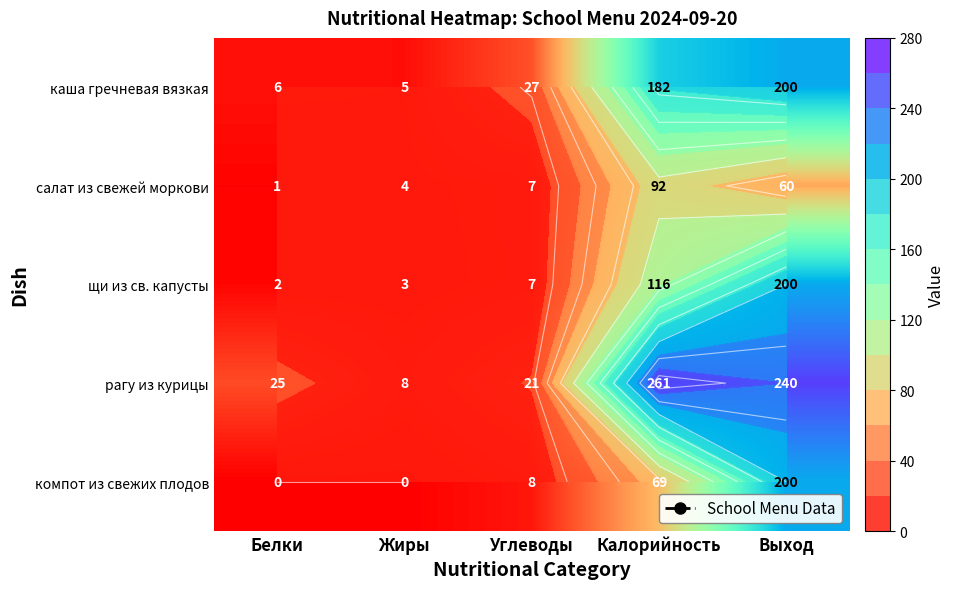

True or false: каша гречневая вязкая has a value of 267 at Калорийность.

False